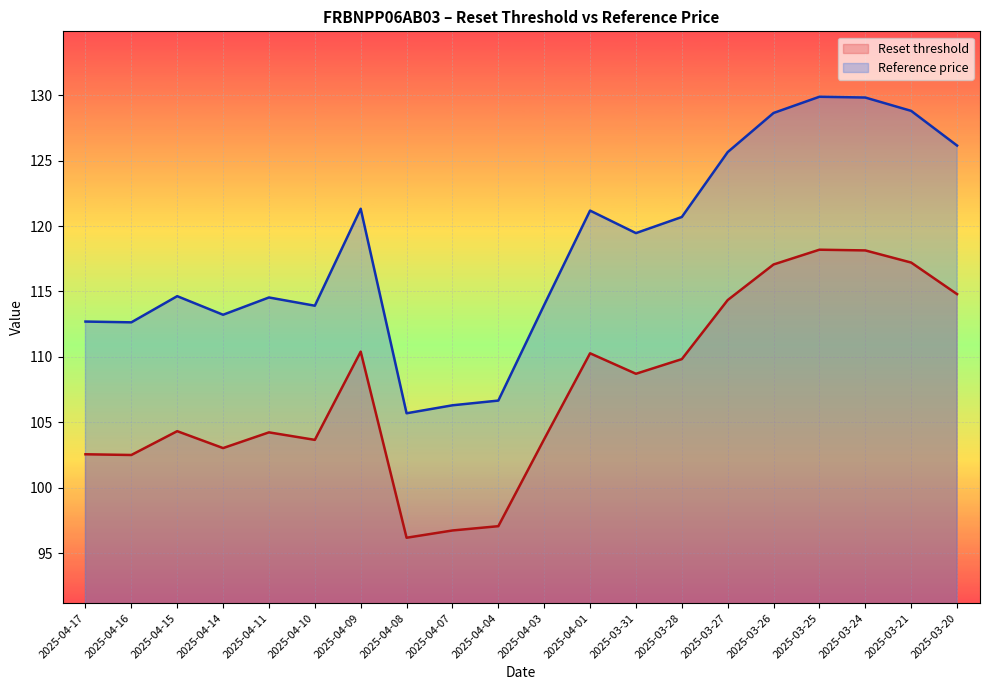

How many values in the Reference price _line series exceed 119?

10